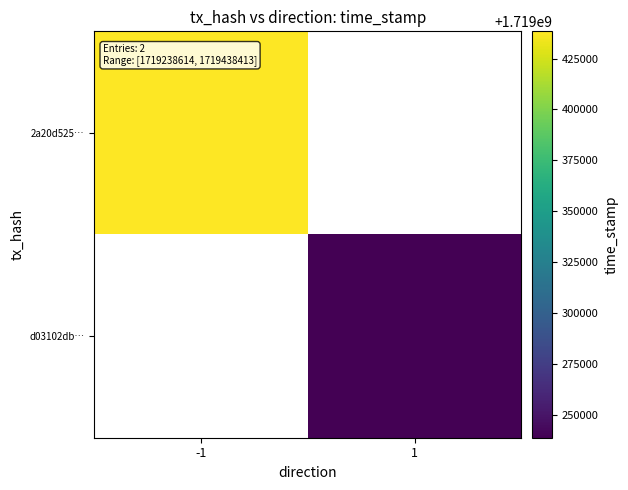

At how many categories does at least one series exceed 1719366375?

1